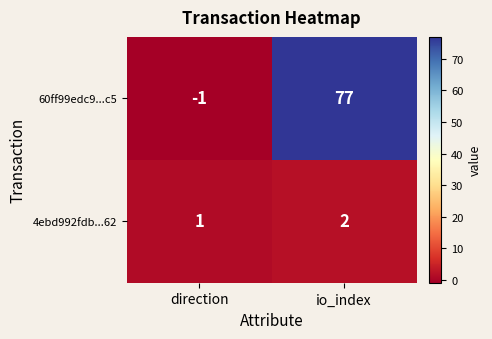

At how many categories does at least one series exceed 64?

1